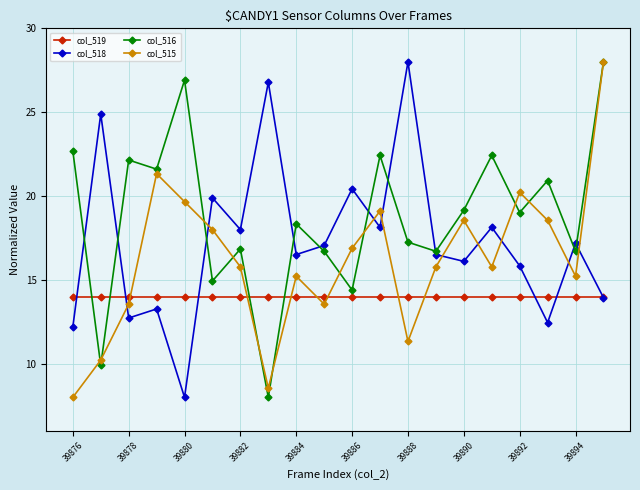

Which series has the largest total across all categories?

col_516